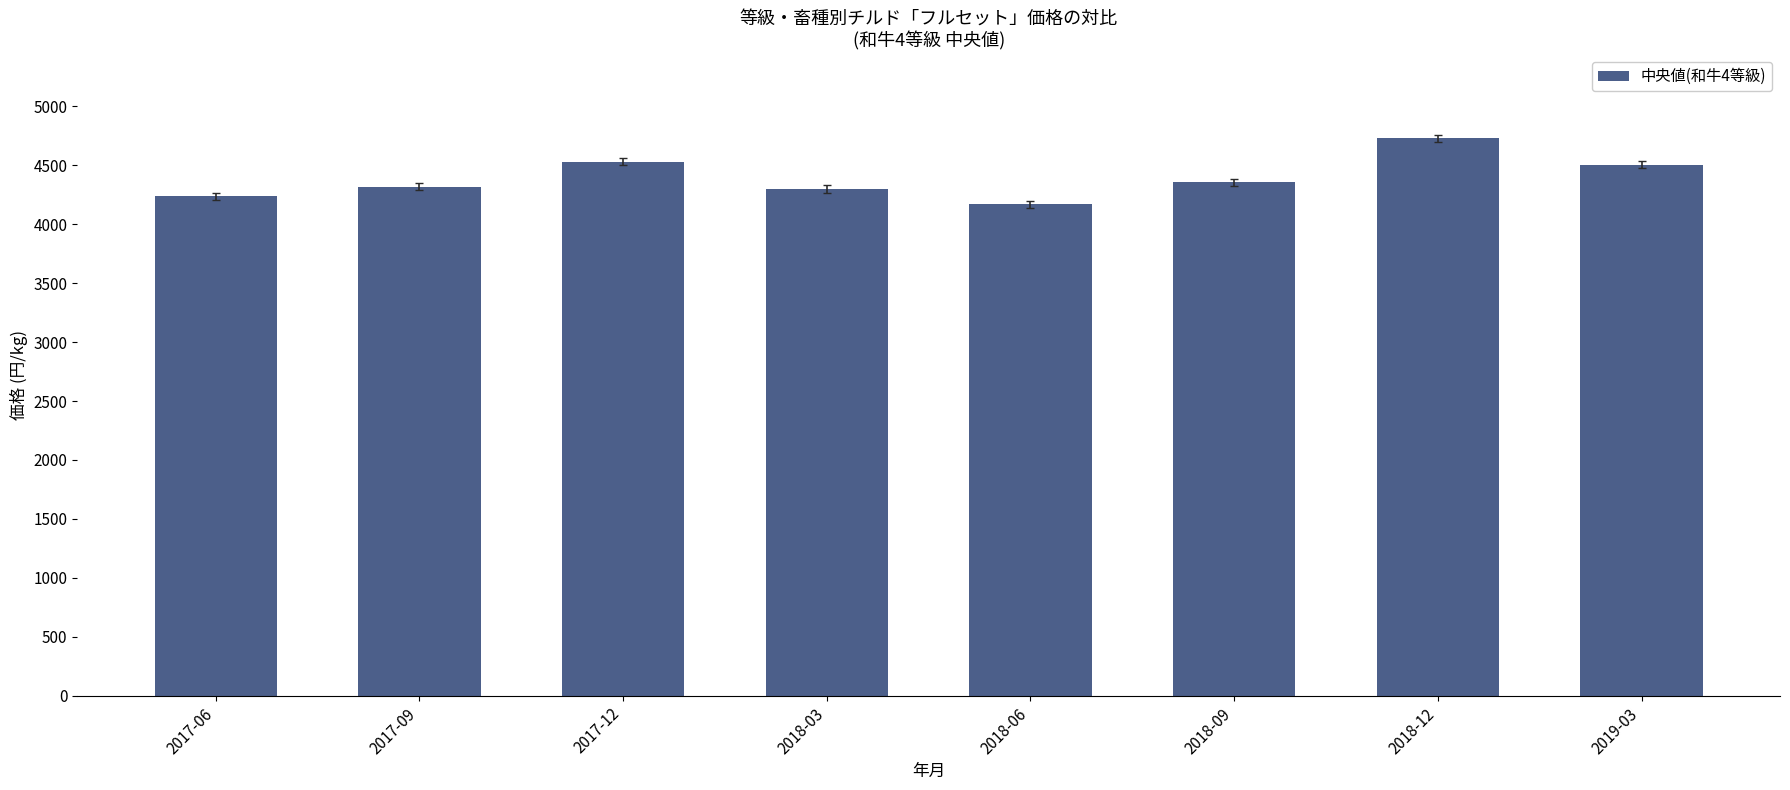

The value at 2018-12 is 4729. True or false?

True